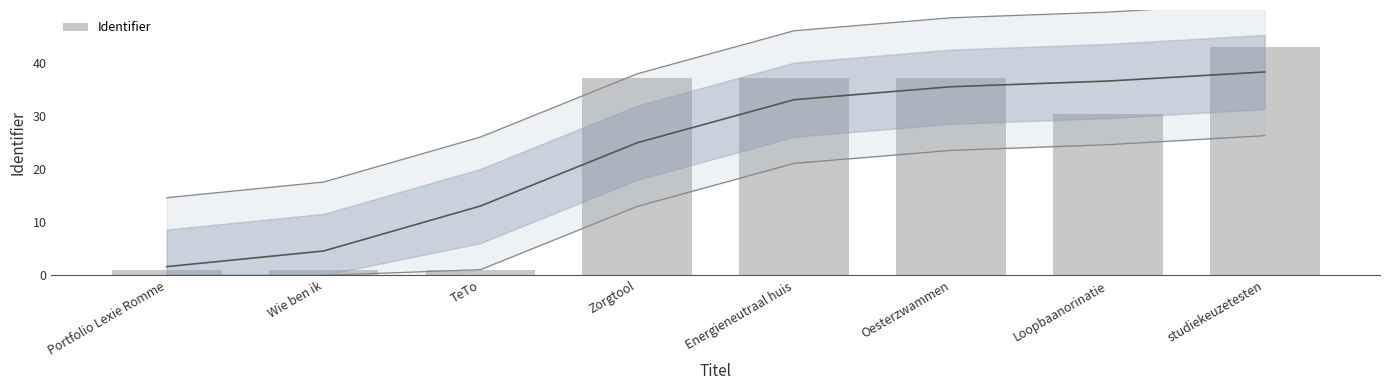

What value does the data have at Portfolio Lexie Romme?

1.0